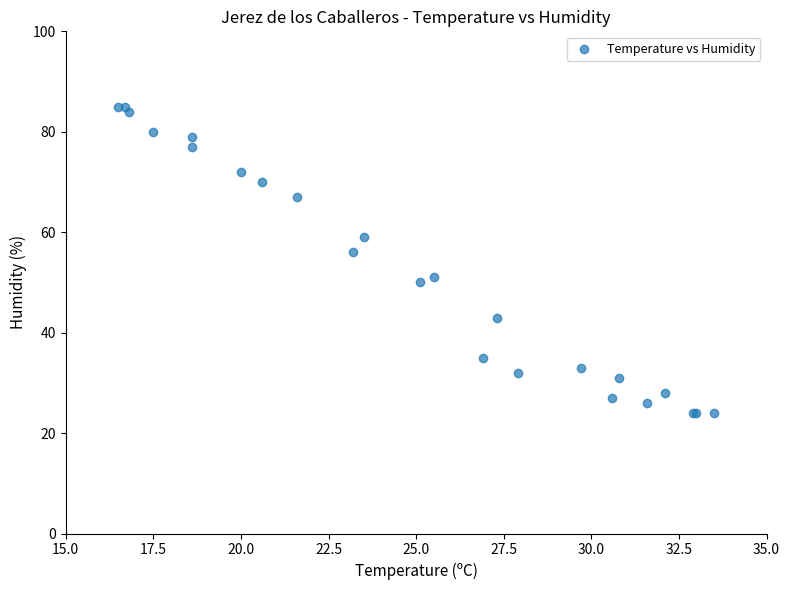

What Y value in the scatter plot is closest to 54?

56